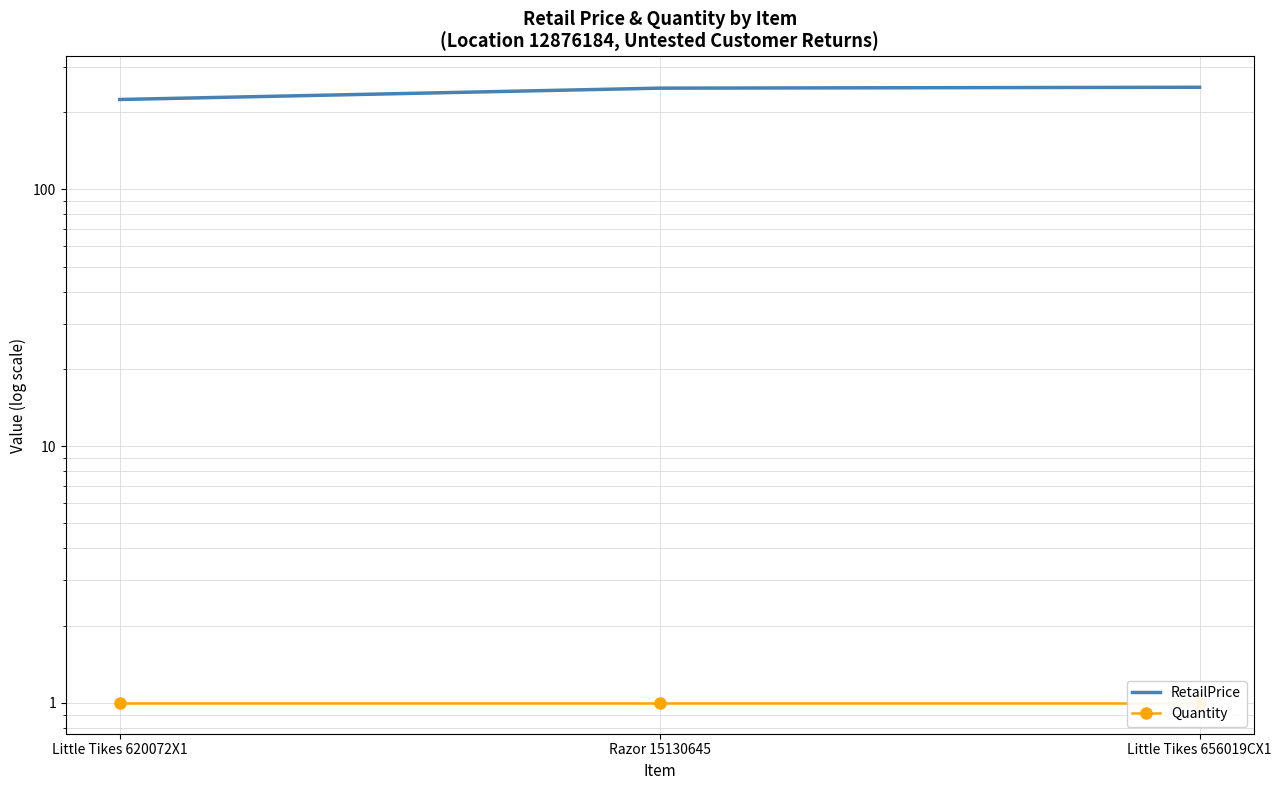

How many data points in RetailPrice are above 248?

1